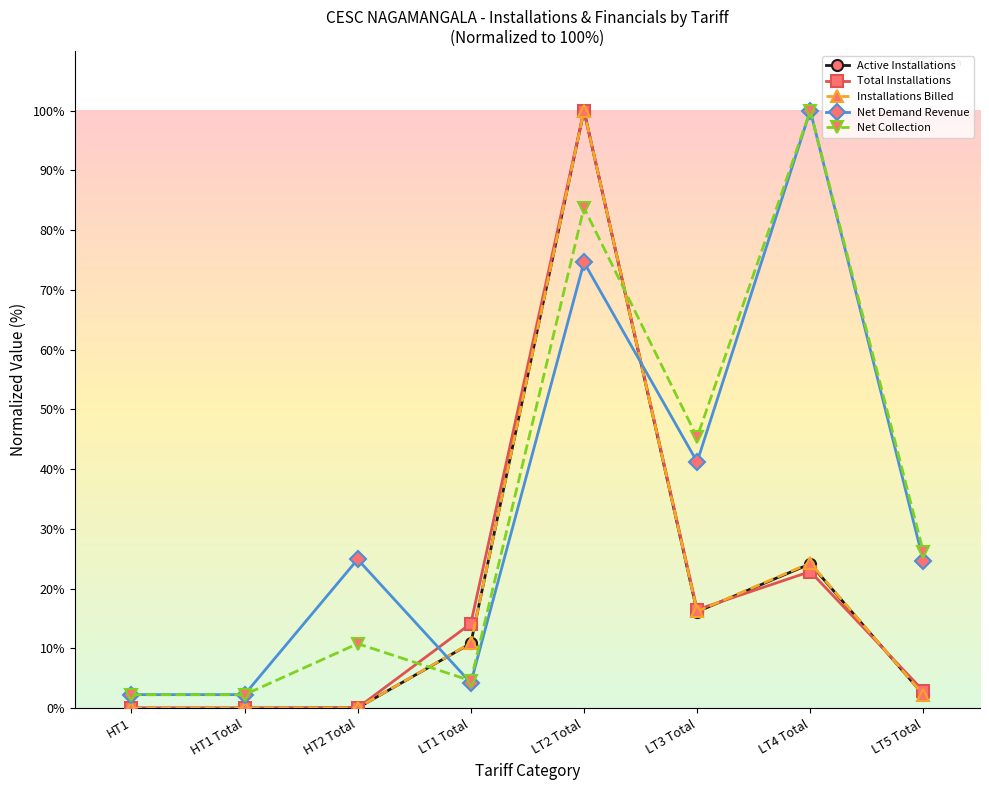

Which series changed the most between LT2 Total and LT3 Total?

Active Installations